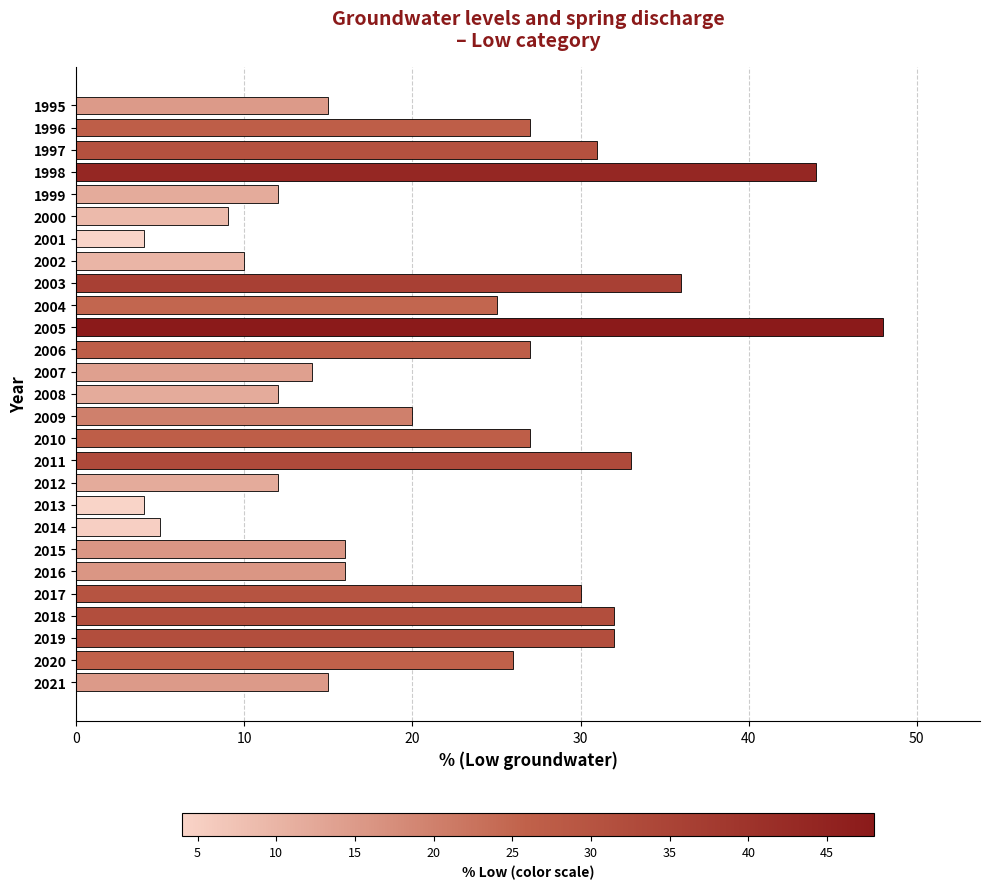

What is the minimum value shown in the chart?

4